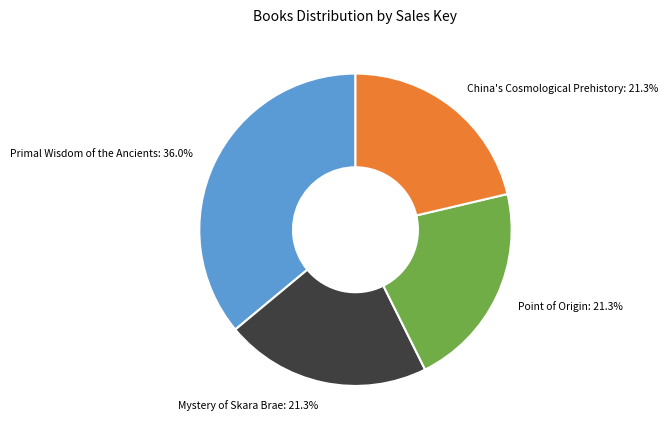

To the nearest percent, what is the combined percentage of Mystery of Skara Brae and Point of Origin?

43%